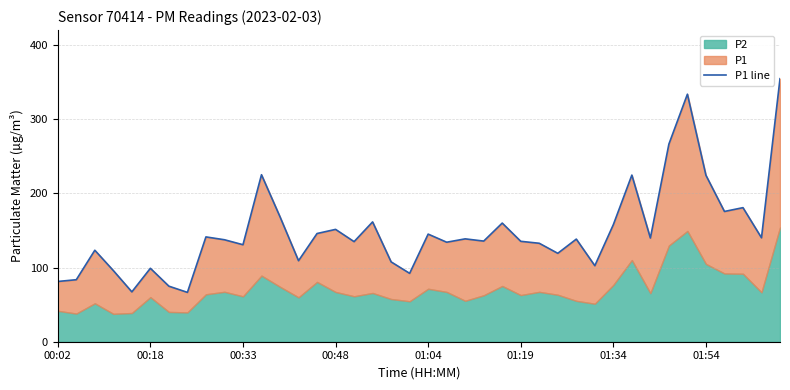

How many interior local valleys (lower than both neighbors) does the data have?

13